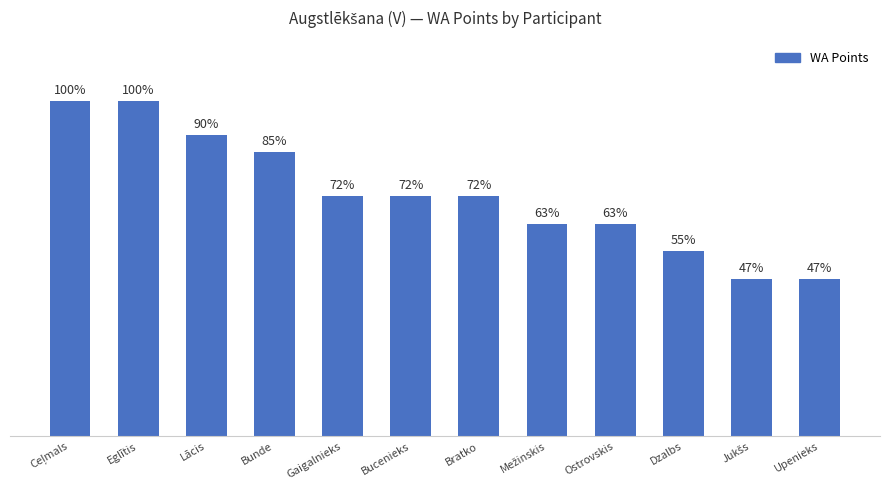

Reading left to right, list all the values displayed in this chart.

502	502	451	426	360	360	360	318	318	277	235	235